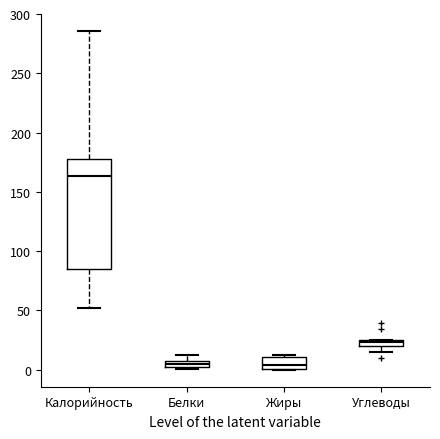

Which box has the highest median line?

Калорийность